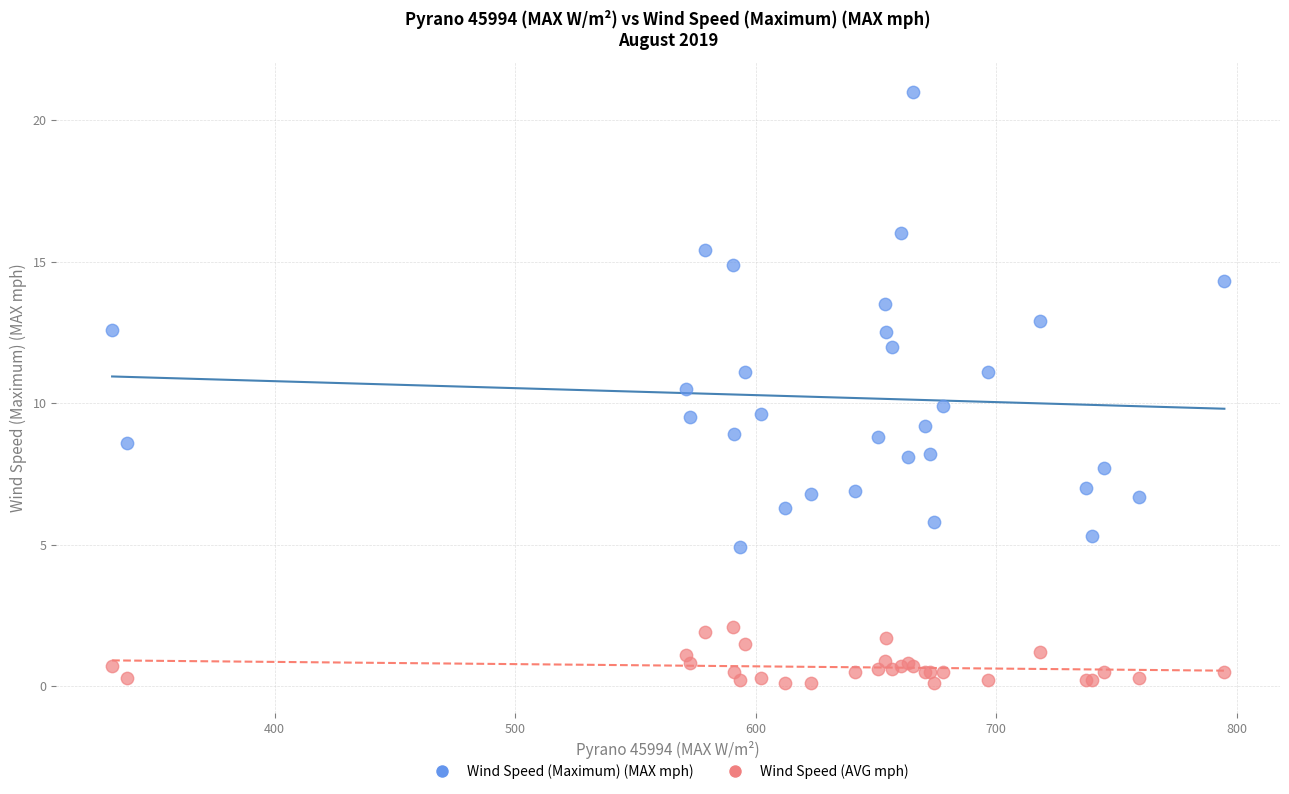

Which series reaches the minimum Y coordinate?

Wind Speed (AVG mph)